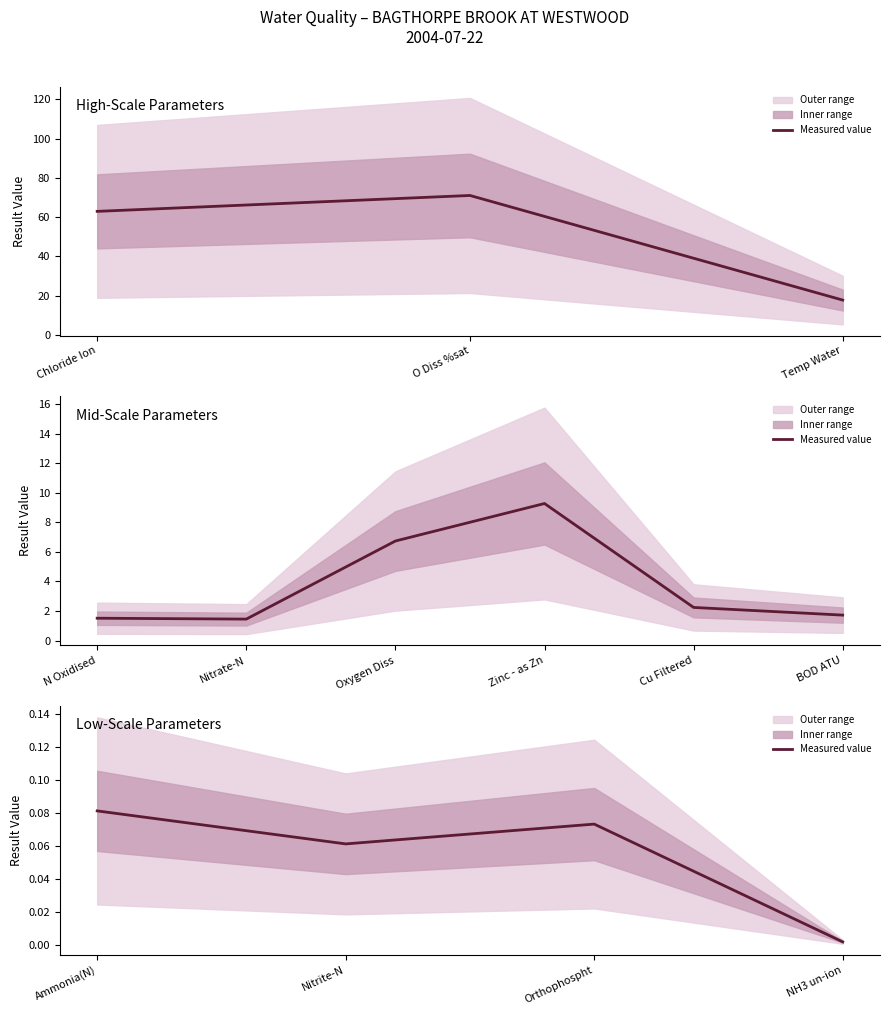

What is the average value?

0.1